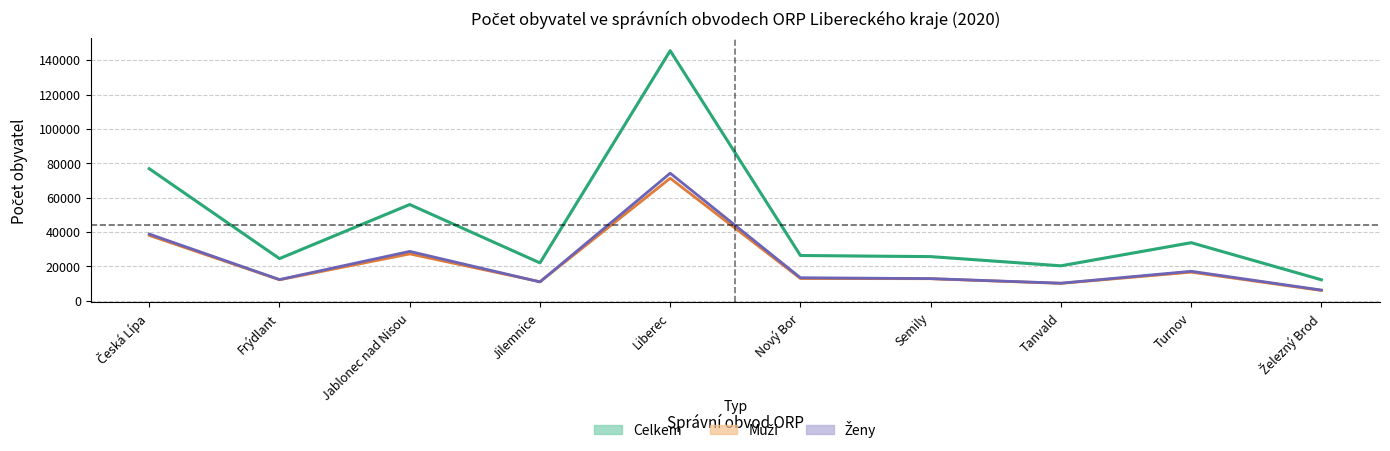

What is the approximate value of Ženy (střed) at Frýdlant?

12309